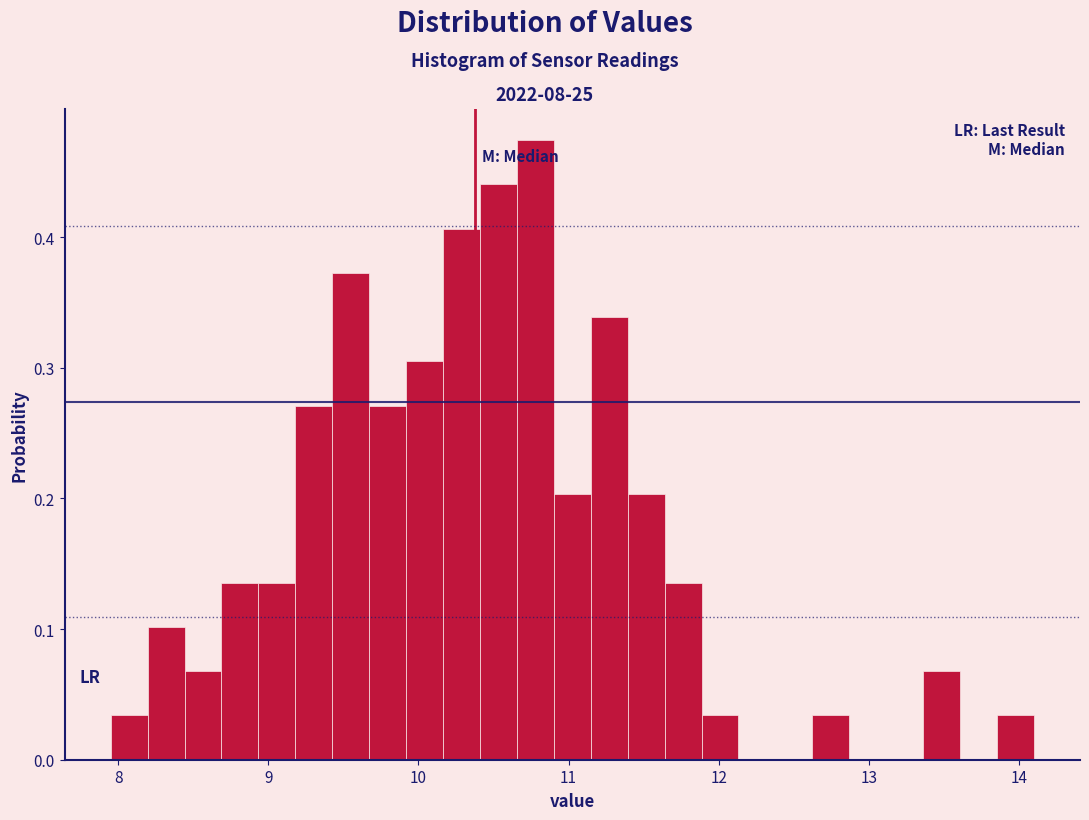

Around what value on the x-axis is the tallest bar? Give the approximate position of its centre, as read against the axis.

10.8